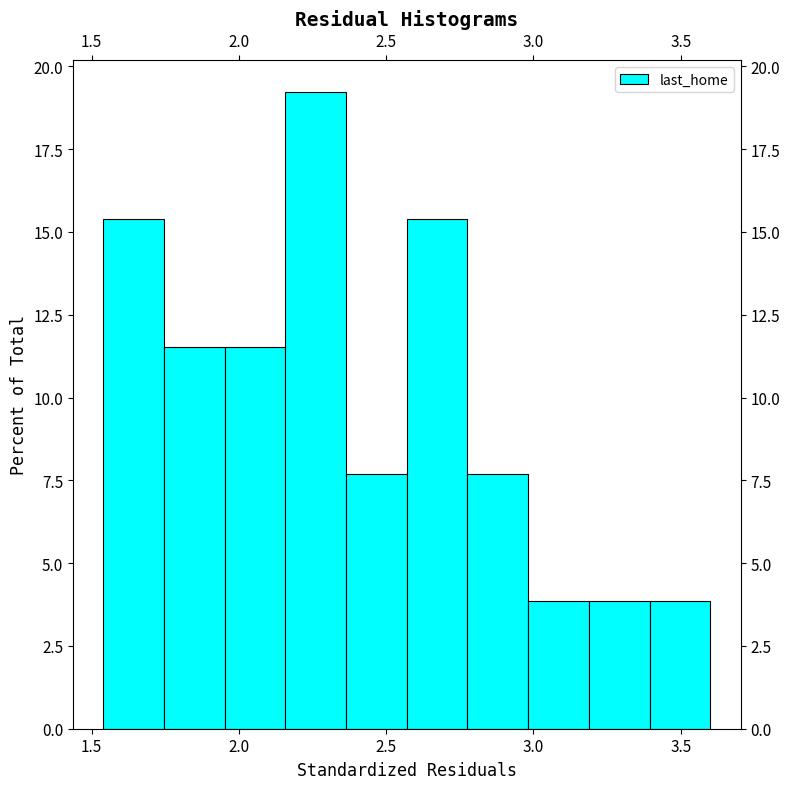

How tall is the bar that spans 2.15 to 2.35 on the x-axis? Neither the bar edges nor the heights are printed on the chart, so give them approximately, as read against the axes.

19.0